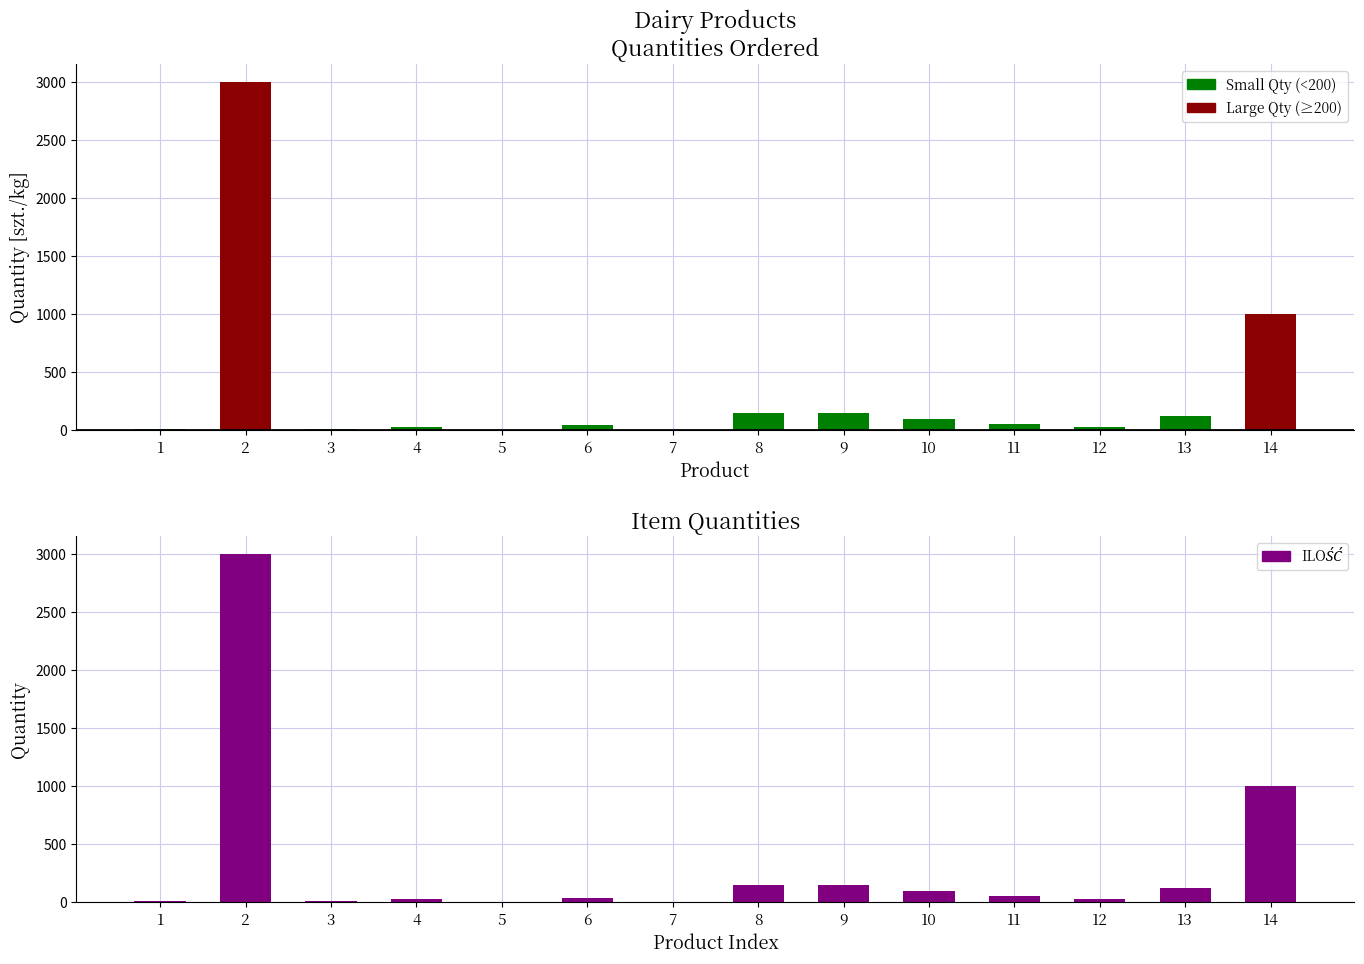

Rank the series by their average value, from highest to lowest.

ILOŚĆ, Large Qty (≥200), Small Qty (<200)